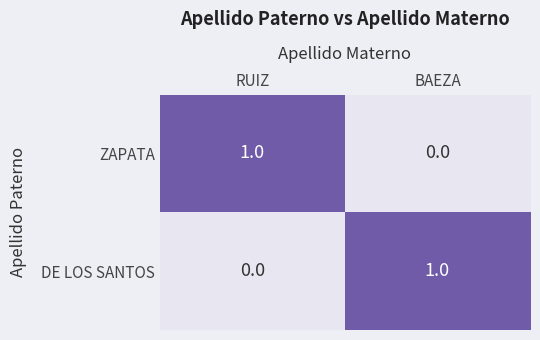

How many categories are shown in the chart?

2